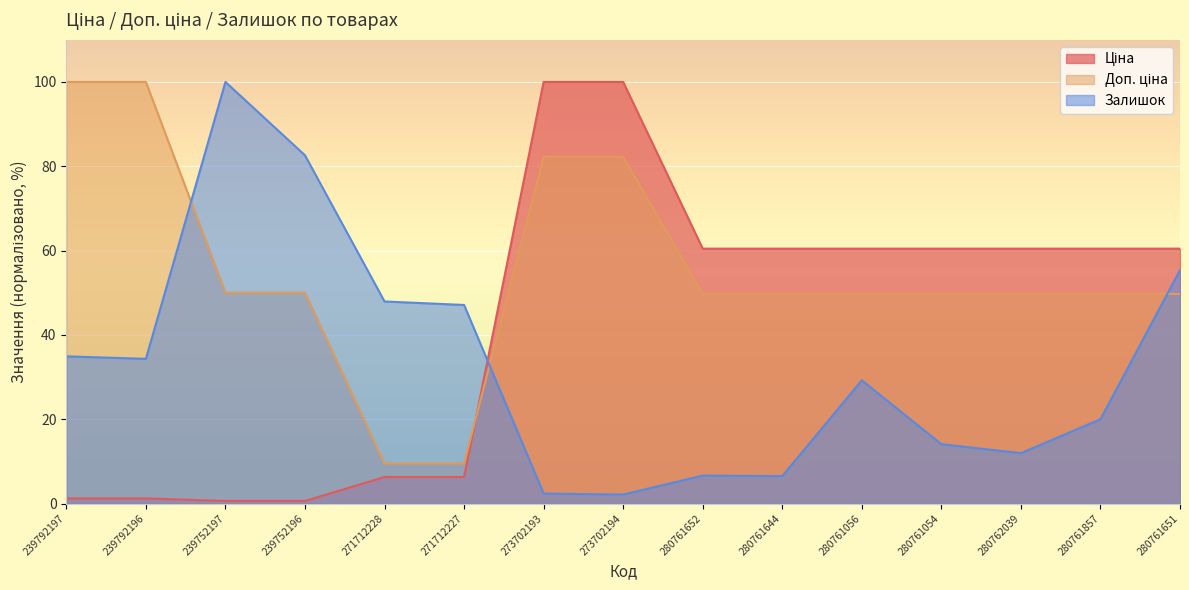

Which series ends up on top after the final intersection of Доп. ціна and Залишок?

Залишок